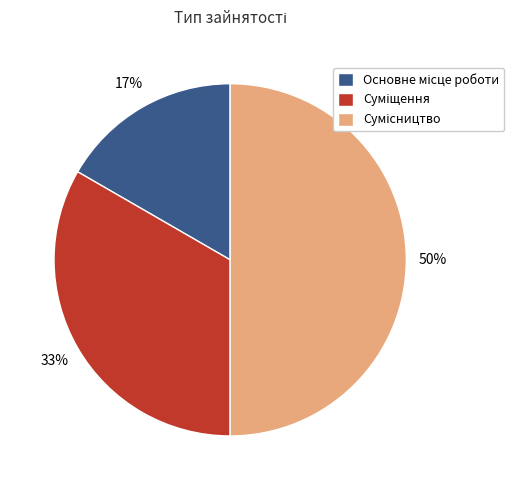

To the nearest percent, what is the difference between the largest and smallest slice percentages?

33%